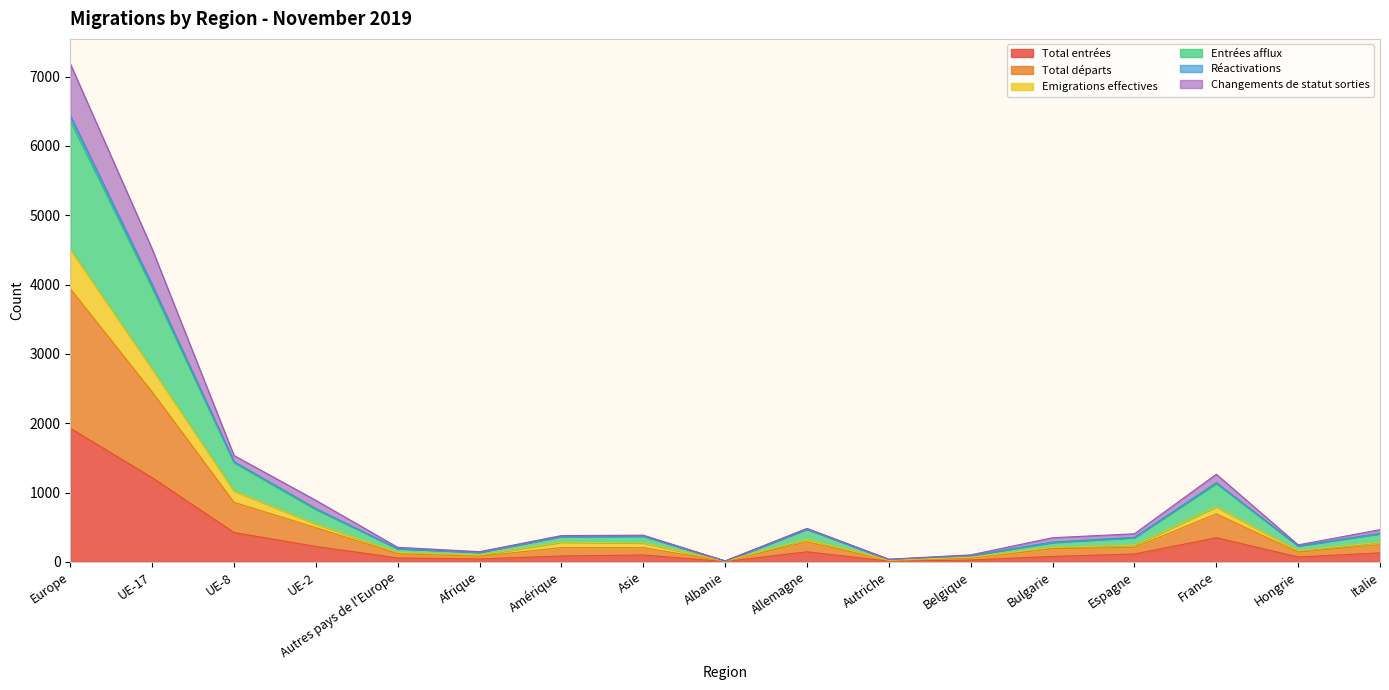

At which label does Total entrées reach its peak?

Europe